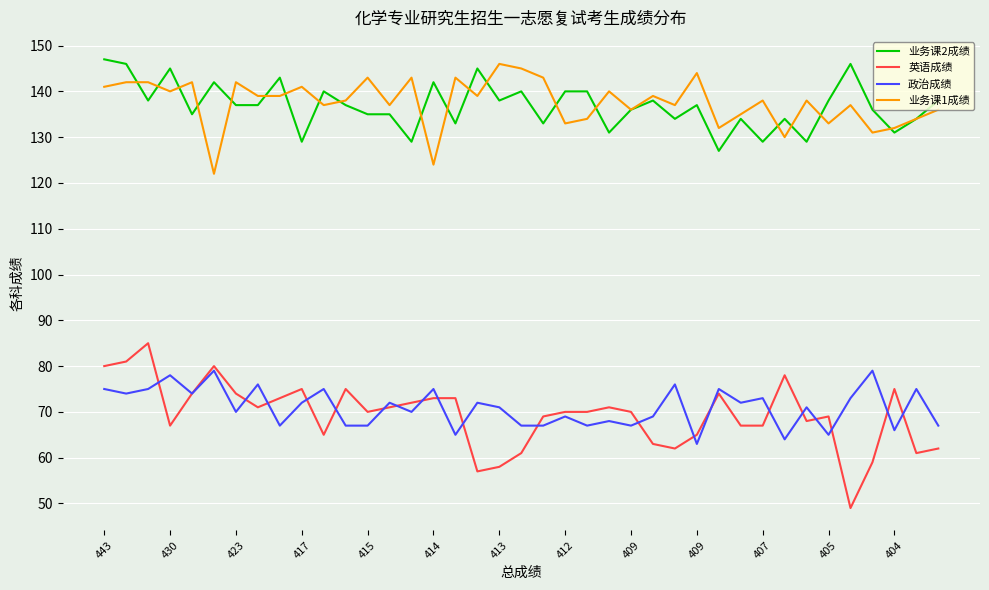

True or false: 英语成绩 and 业务课1成绩 cross at least once.

False